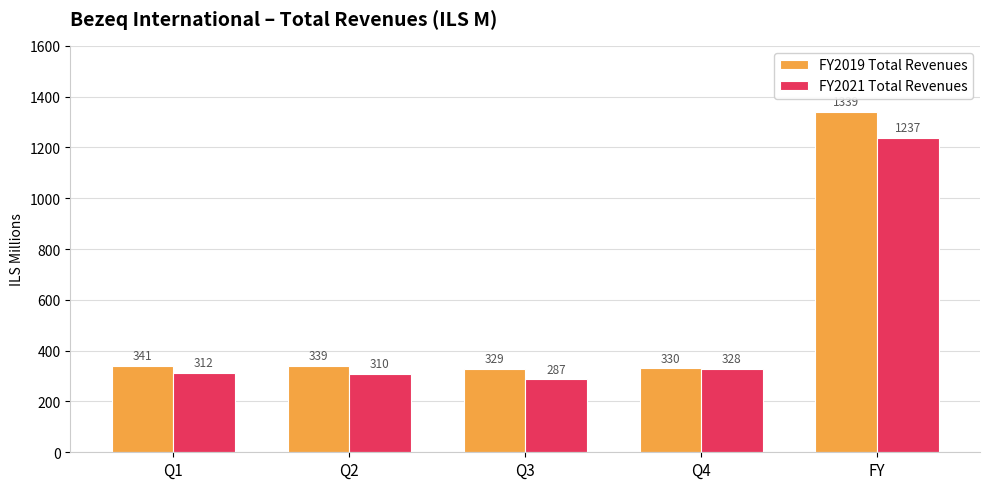

What is the difference between the maximum and minimum values in the FY2019 Total Revenues series?

1010